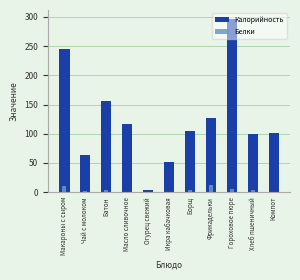

Where is Калорийность nearest to the value 150?

Батон